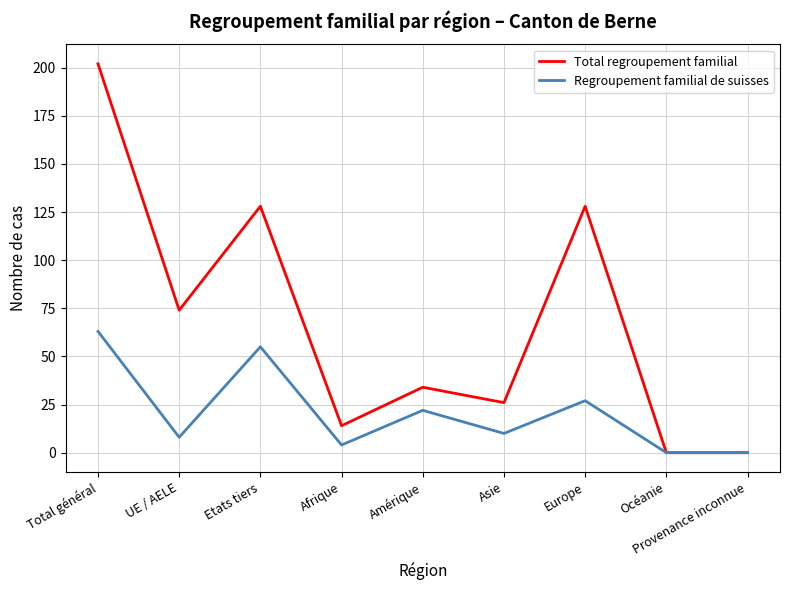

Where is Regroupement familial de suisses nearest to the value 31?

Europe